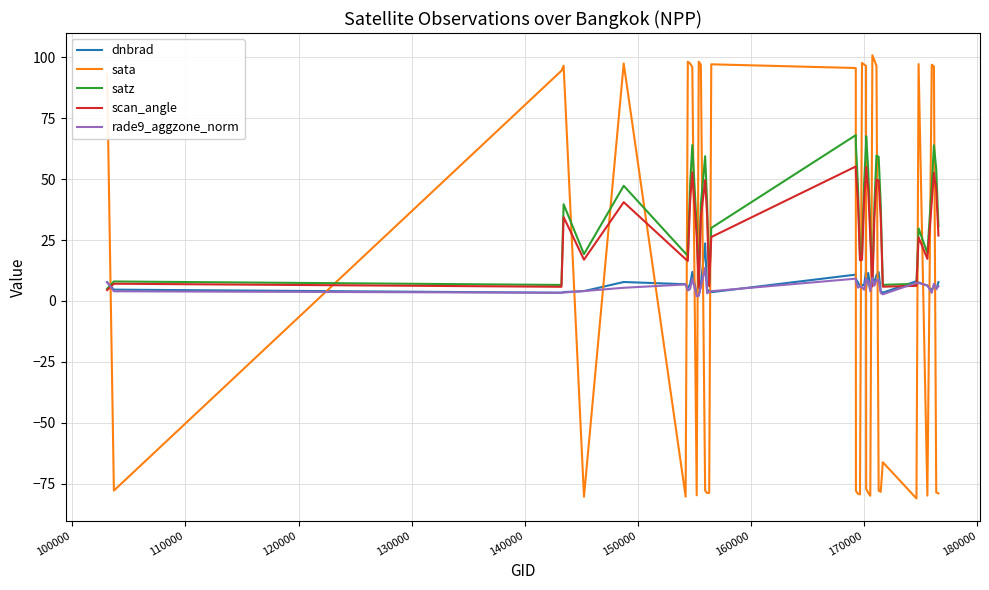

What is the maximum value for dnbrad?

23.7